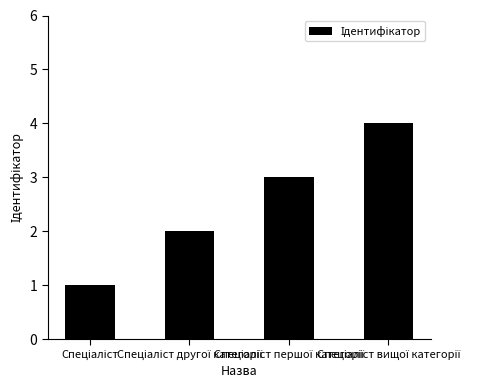

What is the maximum value shown in the chart?

4